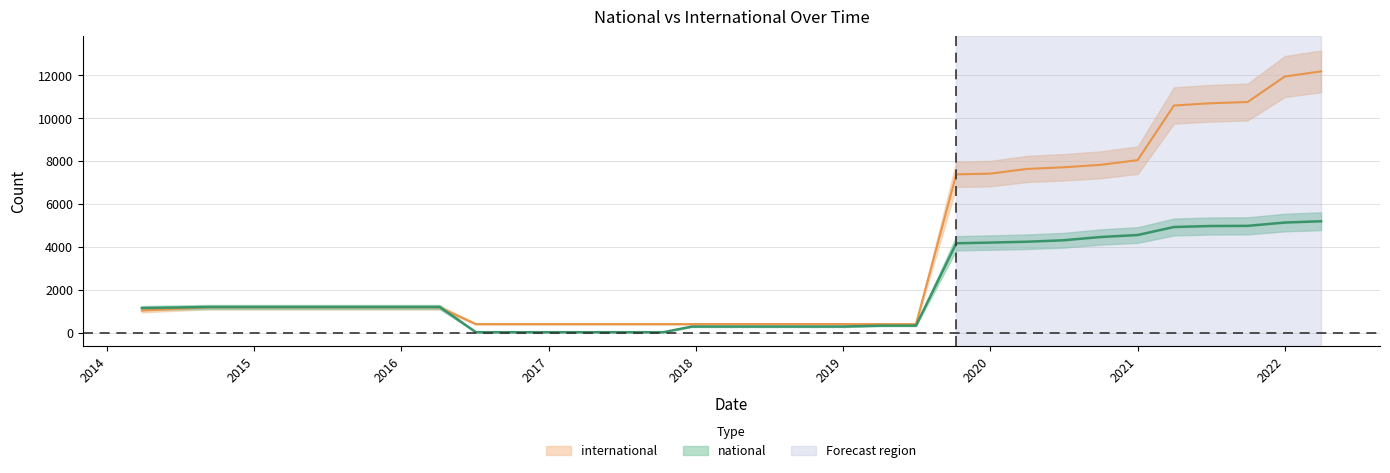

What is the difference between the international values at 2020-10-01 and 2021-07-01?

2870